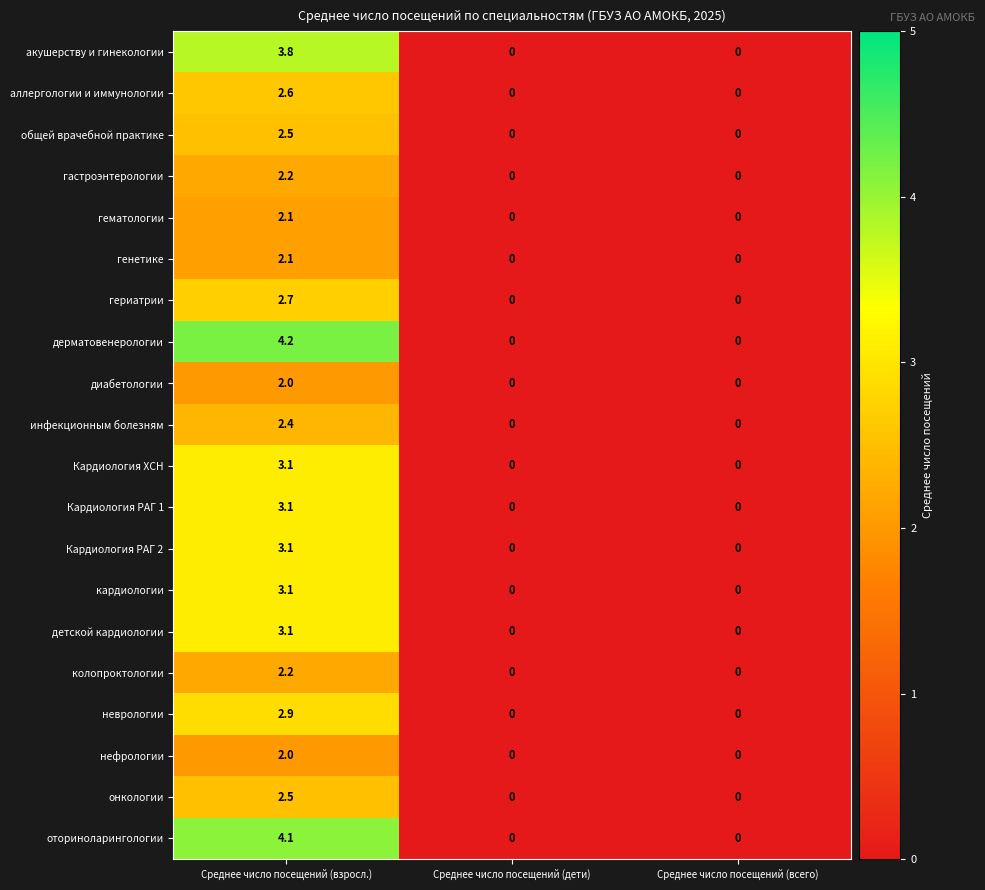

Which series changed the most between Среднее число посещений (взросл.) and Среднее число посещений (всего)?

дерматовенерологии